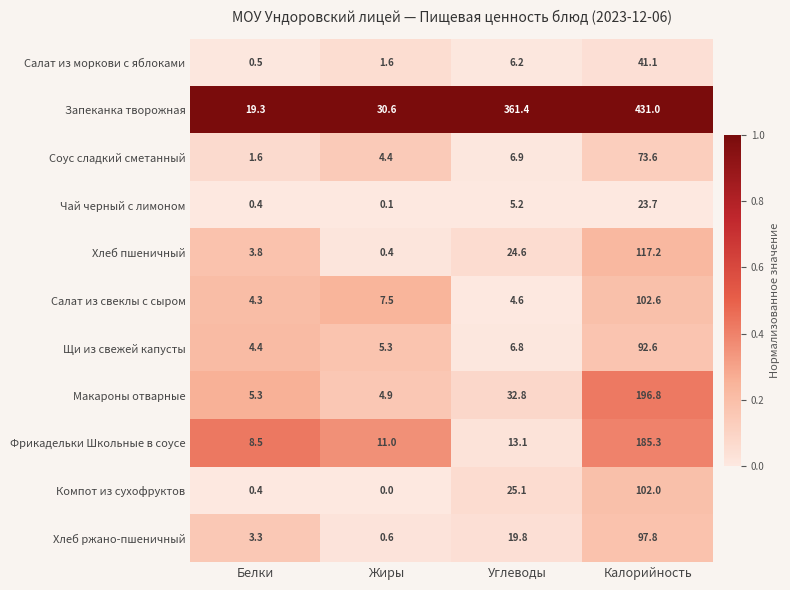

True or false: Хлеб ржано-пшеничный has a value of 97.8 at Калорийность.

True